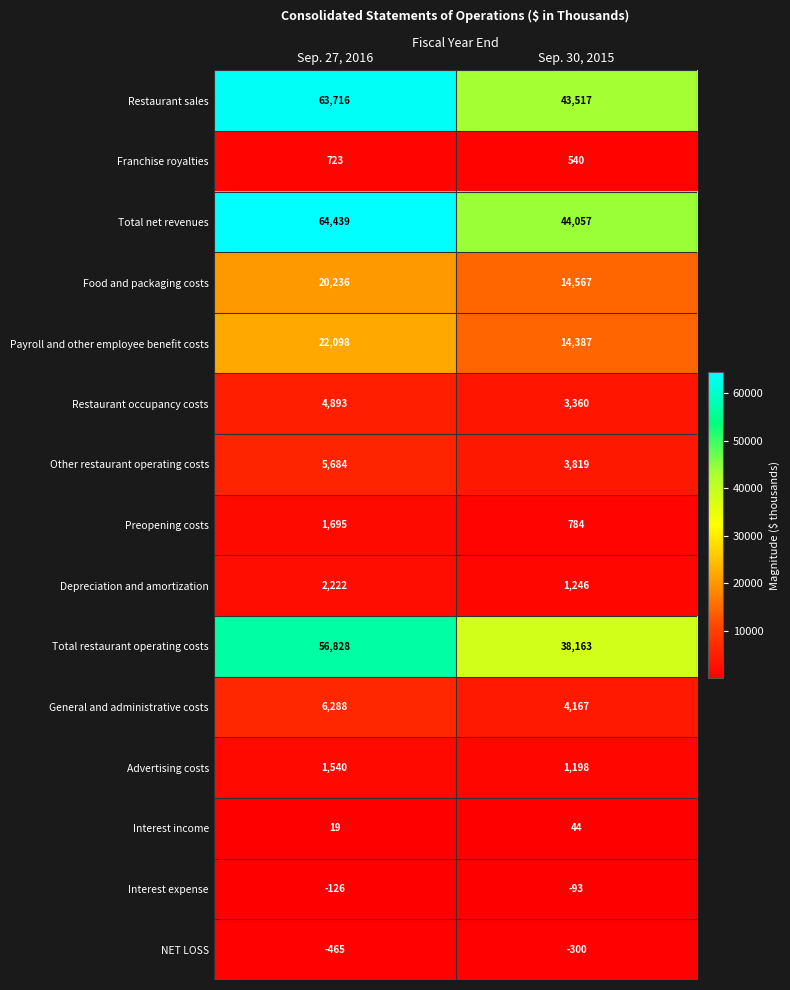

Between Sep. 27, 2016 and Sep. 30, 2015, which series saw the biggest shift?

Total net revenues